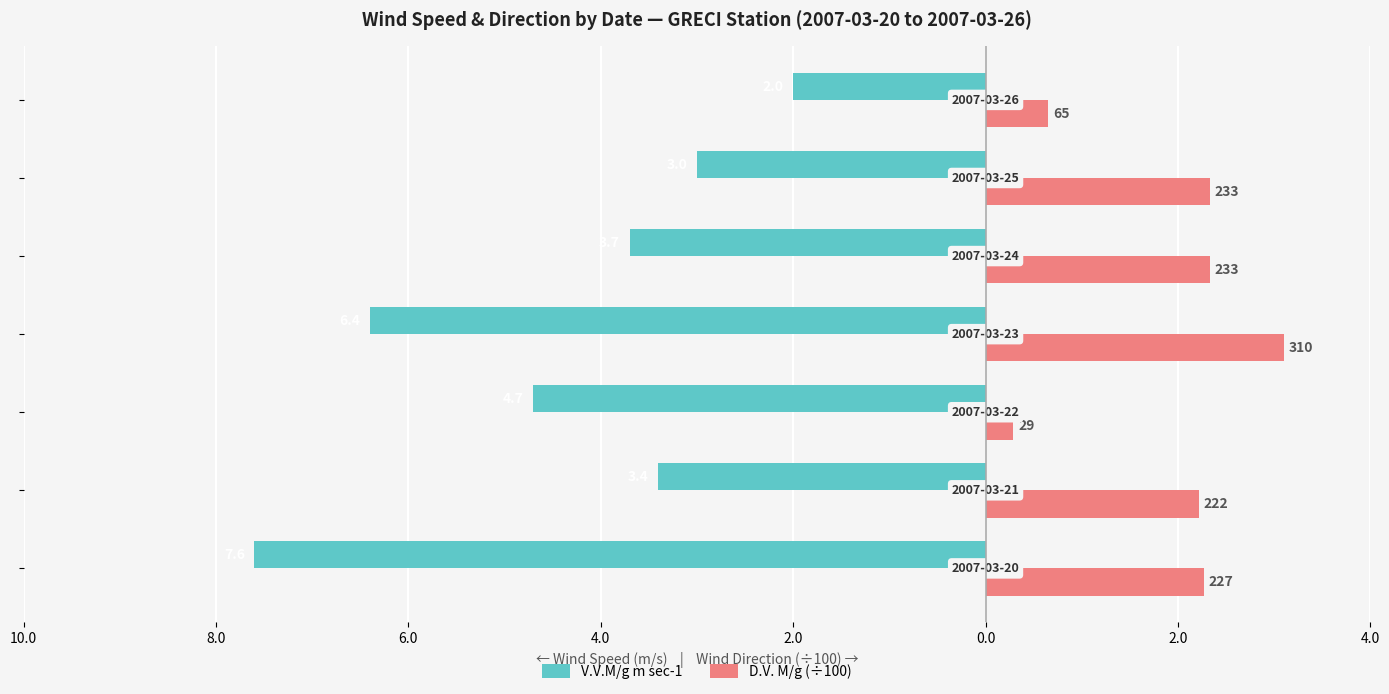

Which series has the largest range (max minus min)?

V.V.M/g m sec-1